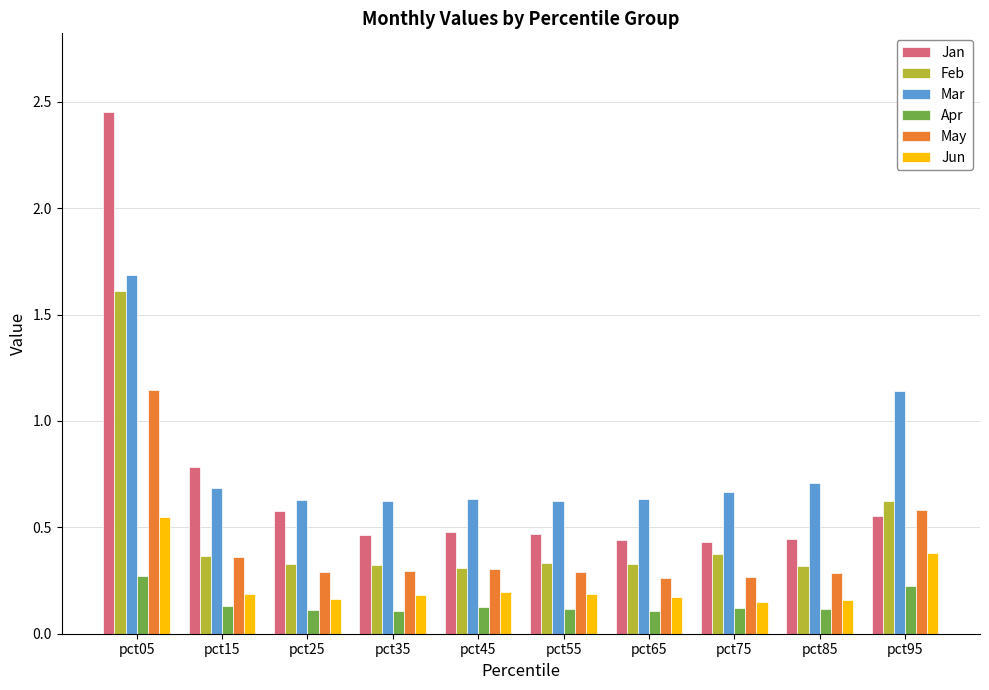

What is the sum of all Jan values?

7.1